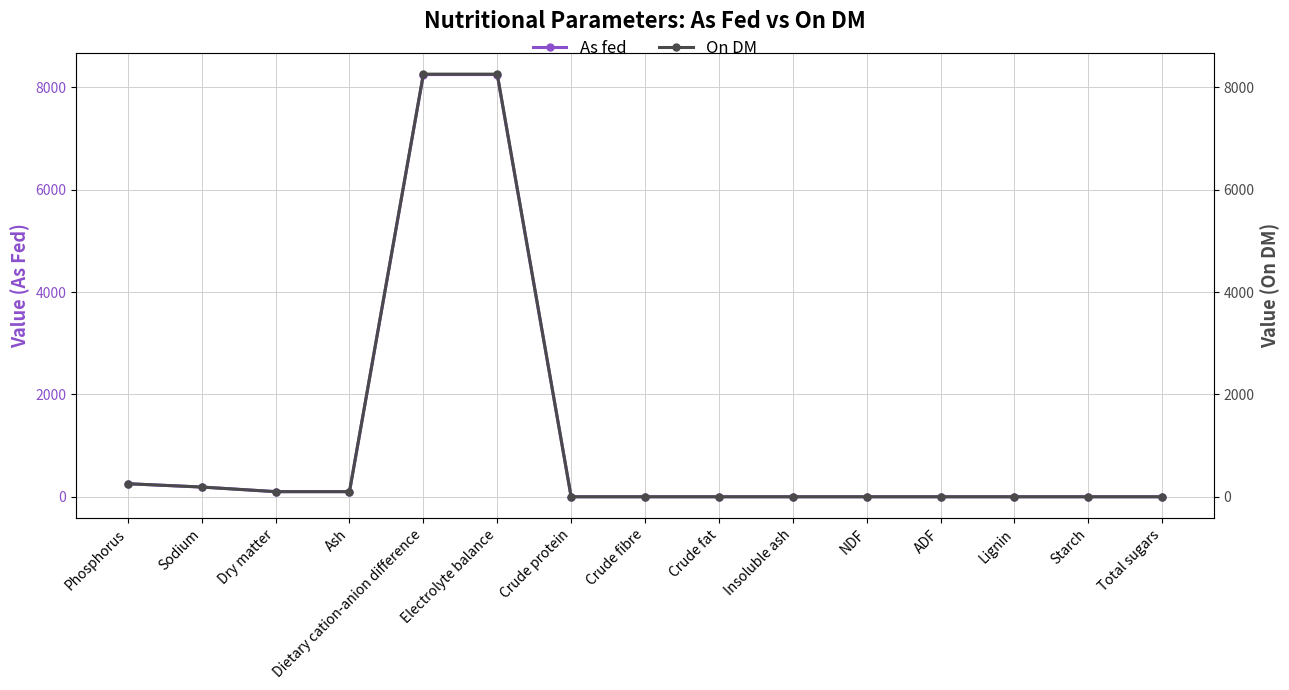

At which label is On DM closest to 4130?

Phosphorus